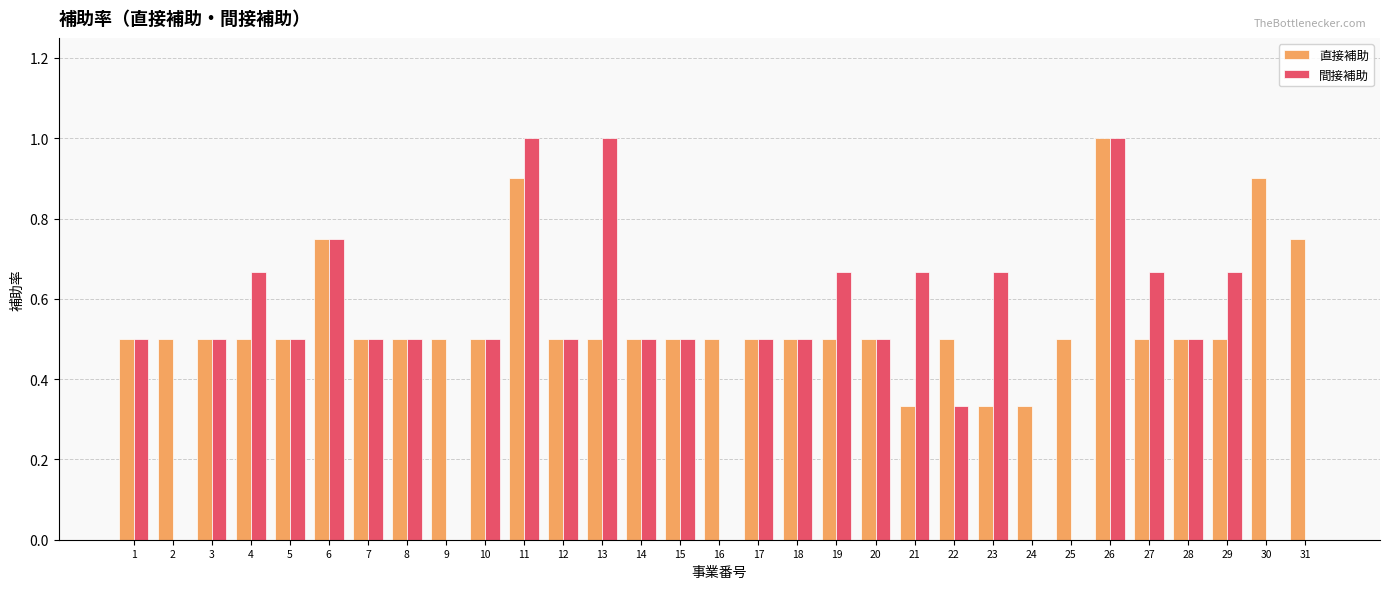

What is the sum of all 直接補助 values?

16.8